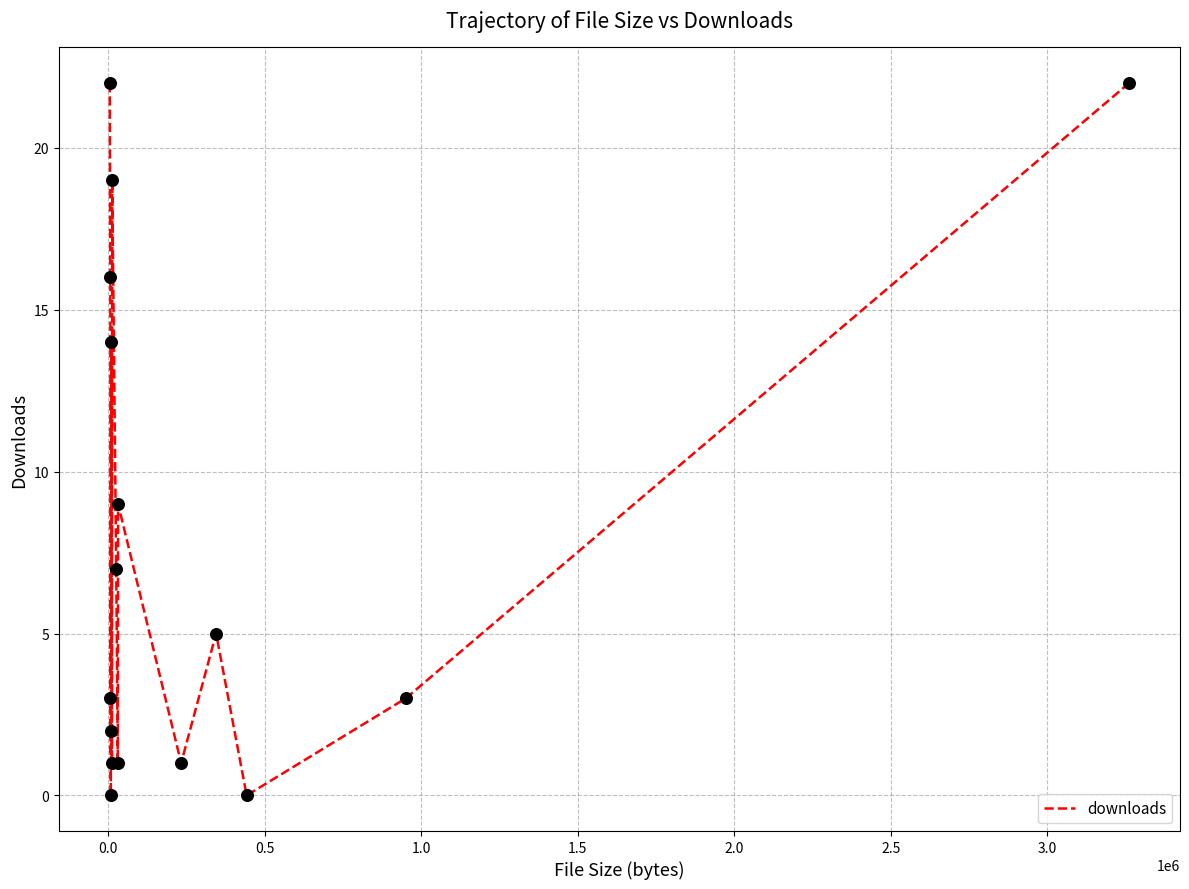

What is the maximum value shown in the chart?

22